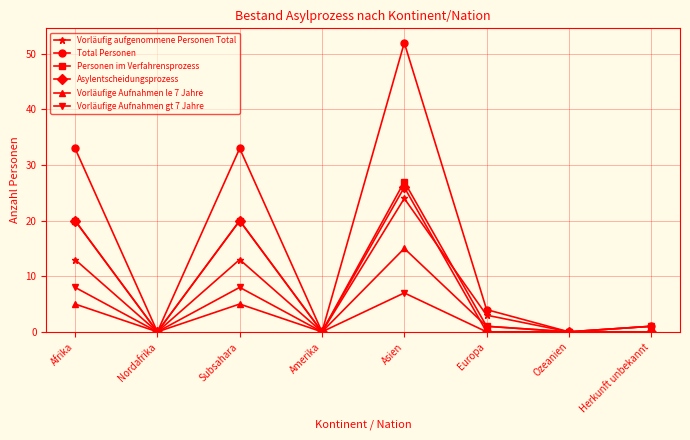

The Total Personen series shows -17 at Ozeanien. True or false?

False